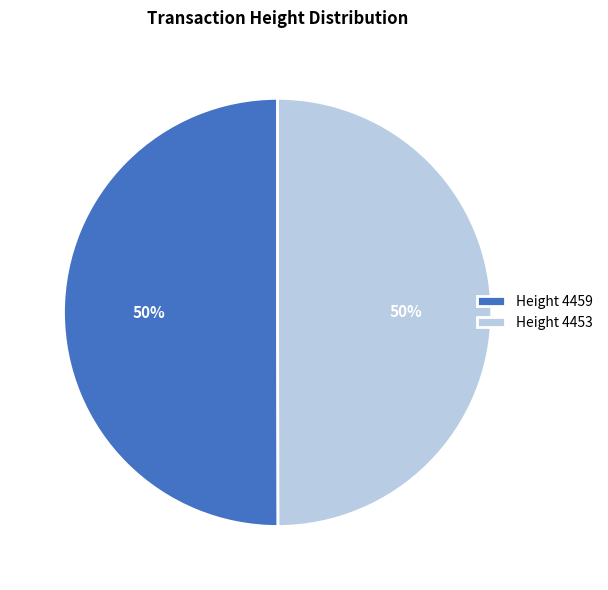

Is it true that Height 4453 is 50% of the pie?

True